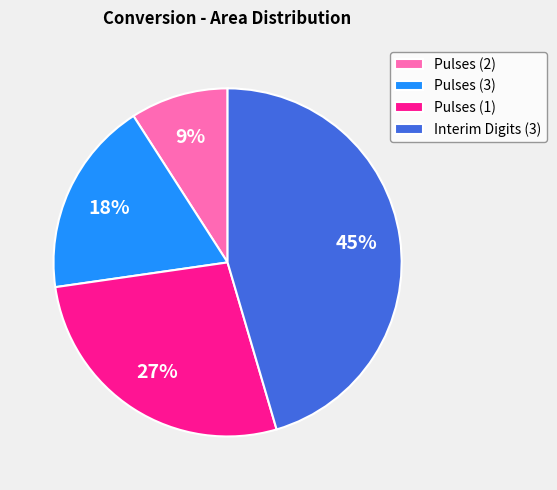

The Pulses (3) slice represents 18% of the pie. True or false?

True